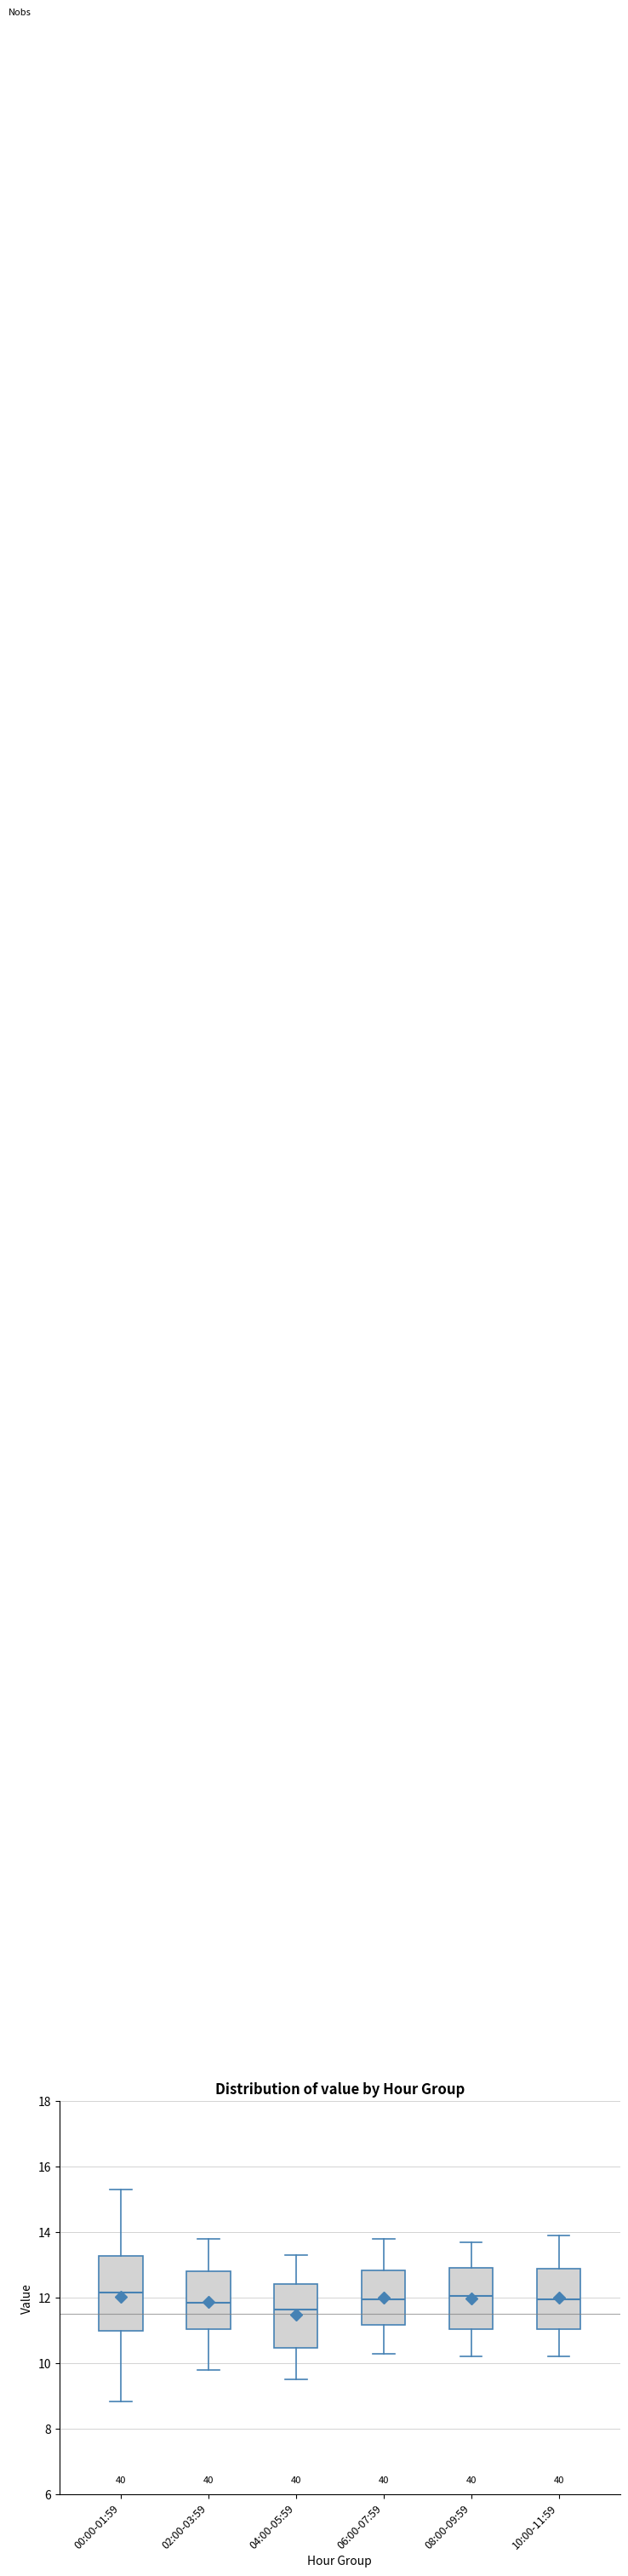

Which box has the lowest median line?

04:00-05:59